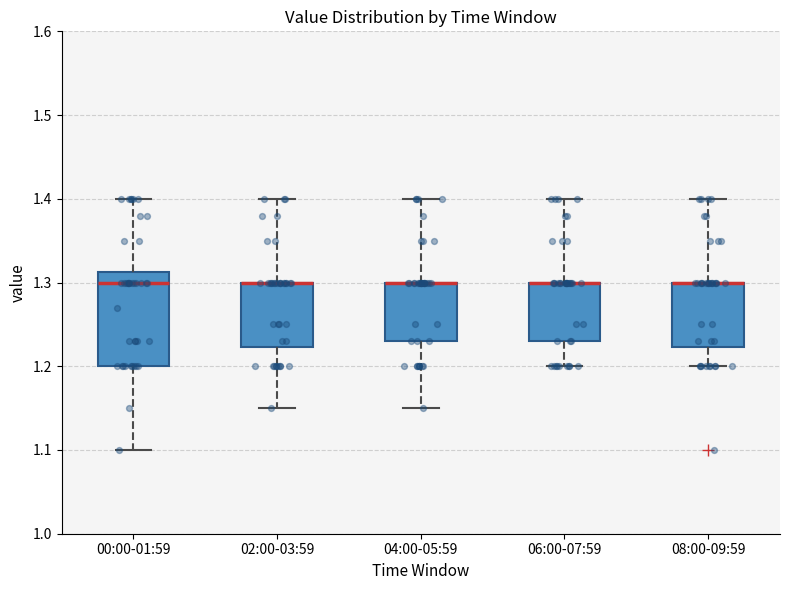

Comparing the boxes themselves (not the whiskers), which one is the tallest?

00:00-01:59